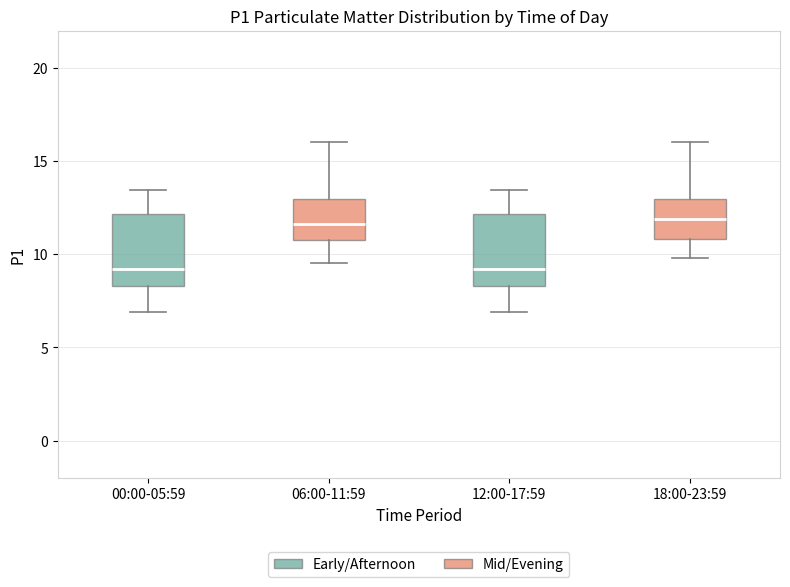

Reading left to right, transcribe this box plot: for each box, give where its median line is, the range the box spans, and where its two whiskers end, as read against the y-axis. The values are not printed on the chart, so give them approximately, as read against the axis.

00:00-05:59: median 9.0, box 8.5 to 12.0, whiskers 7.0 to 13.5
06:00-11:59: median 11.5, box 11.0 to 13.0, whiskers 9.5 to 16.0
12:00-17:59: median 9.0, box 8.5 to 12.0, whiskers 7.0 to 13.5
18:00-23:59: median 12.0, box 11.0 to 13.0, whiskers 10.0 to 16.0